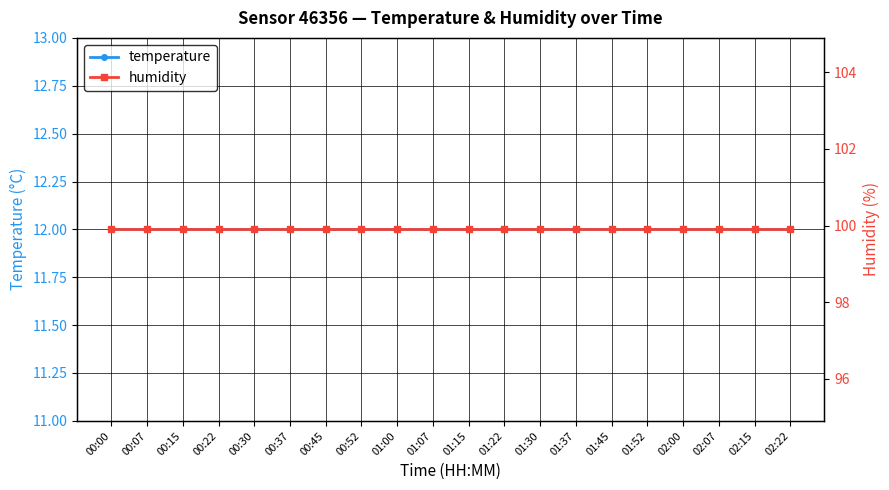

What is the spread (max minus min) of values at 02:15?

87.9